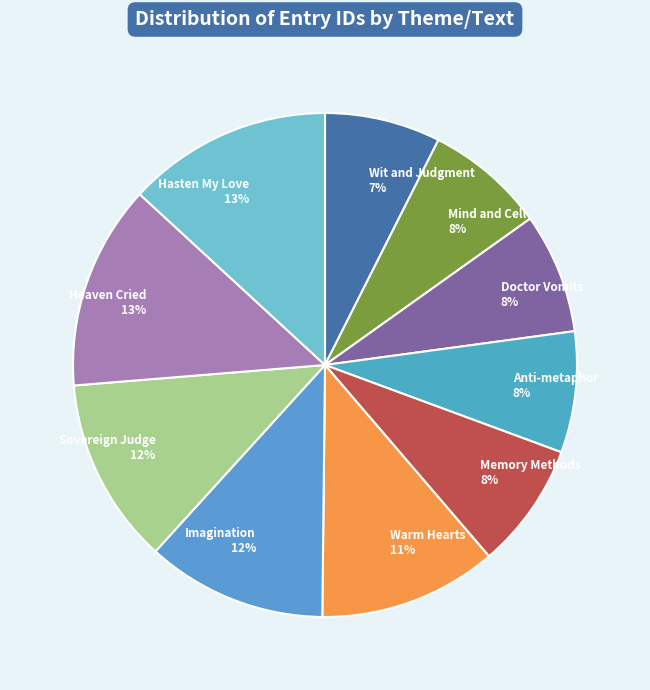

The Heaven Cried slice represents 23% of the pie. True or false?

False